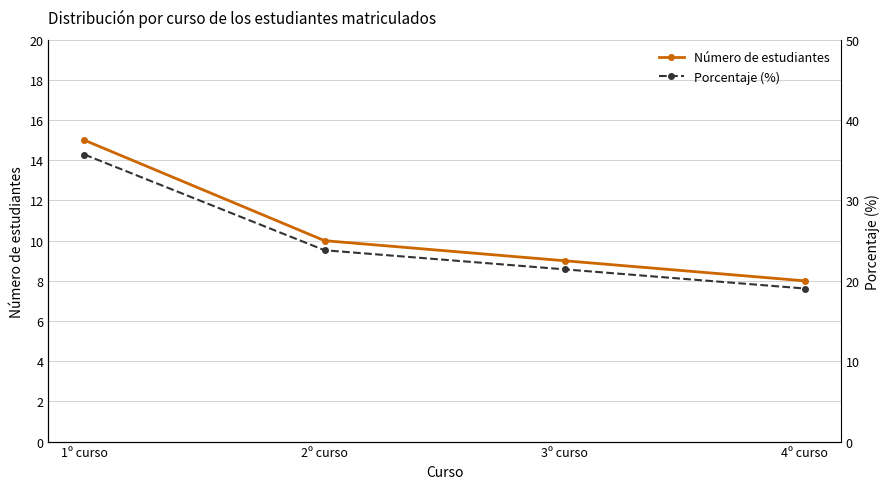

True or false: Número de estudiantes and Porcentaje (%) cross at least once.

False